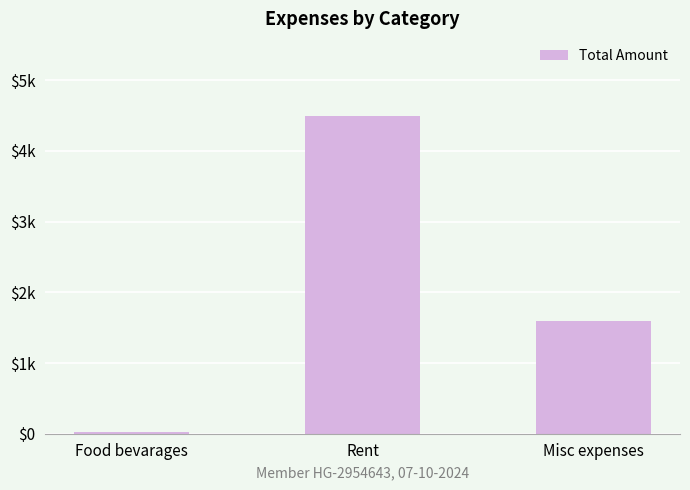

Does the chart contain any negative values?

No